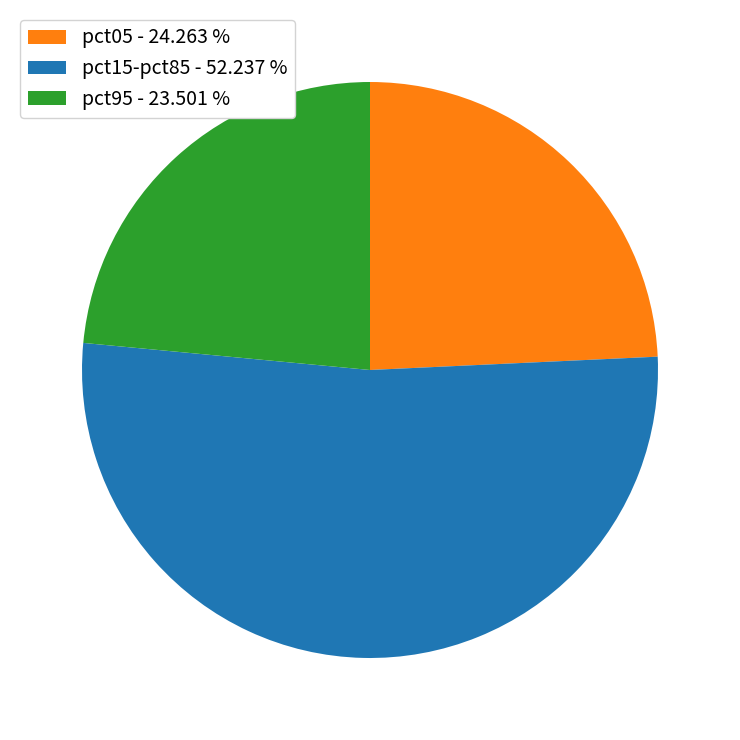

Is the sum of pct15-pct85 - 52.237 % and pct95 - 23.501 % greater than half?

Yes